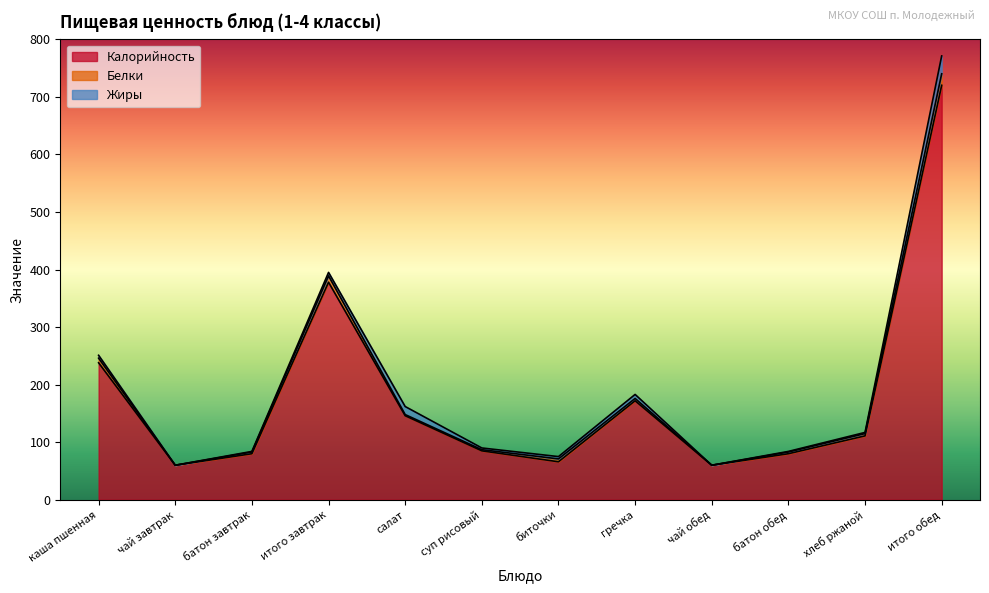

How many values in the Калорийность series are below 111?

6